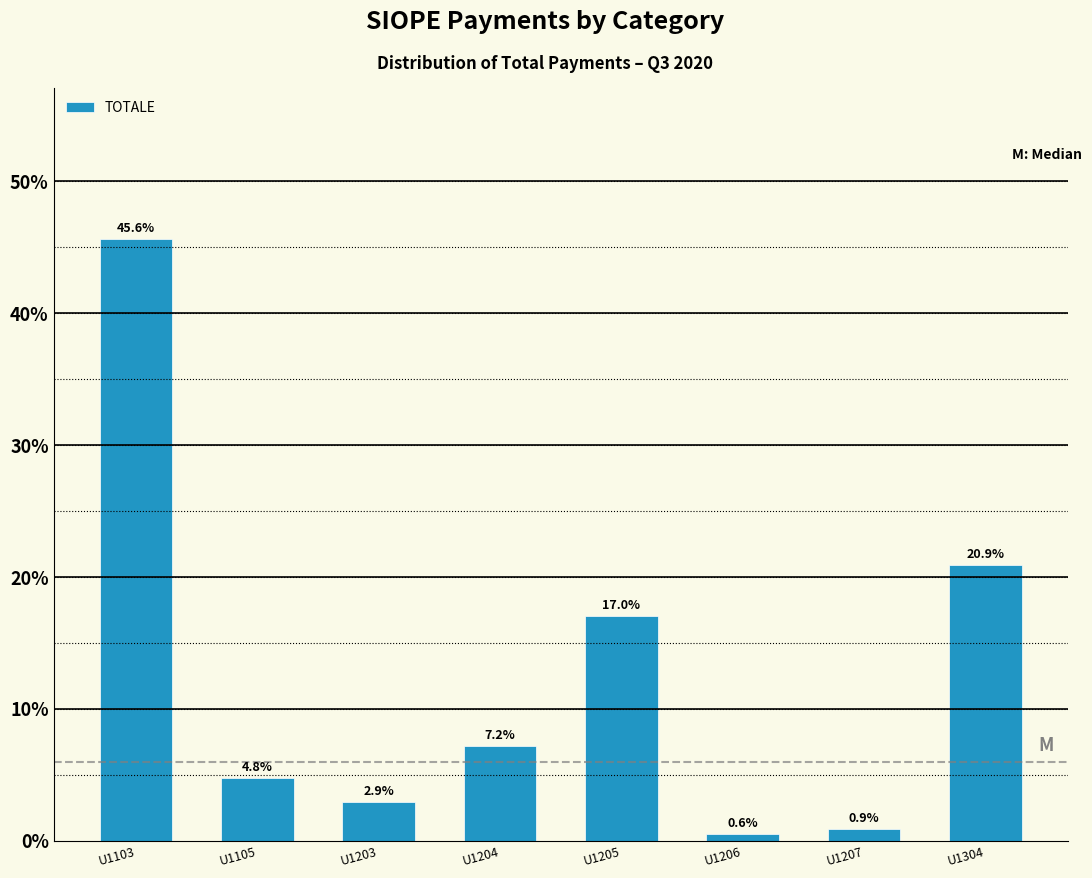

Reading left to right, transcribe all the data shown in this chart.

U1103=45.6	U1105=4.8	U1203=2.9	U1204=7.2	U1205=17.0	U1206=0.6	U1207=0.9	U1304=20.9